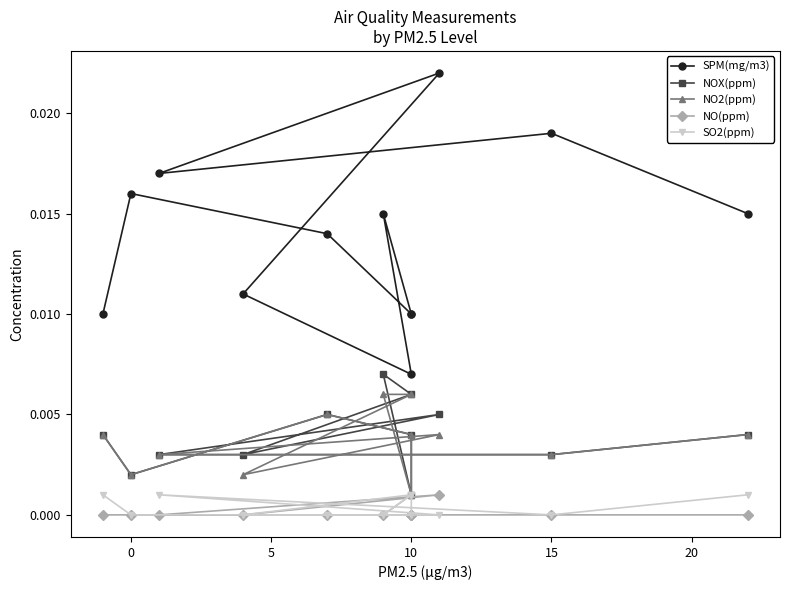

True or false: SO2(ppm) and SPM(mg/m3) intersect in this chart.

False